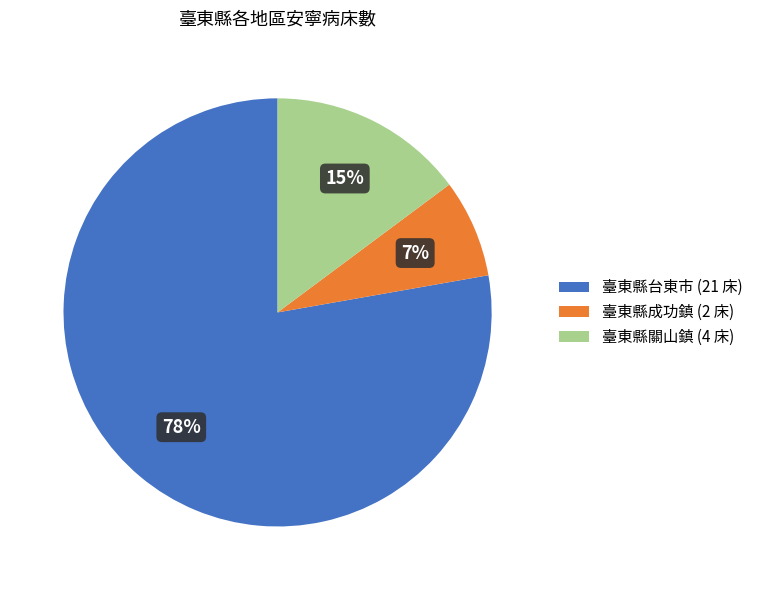

Is it true that 臺東縣關山鎮 (4 床) is 15% of the pie?

True